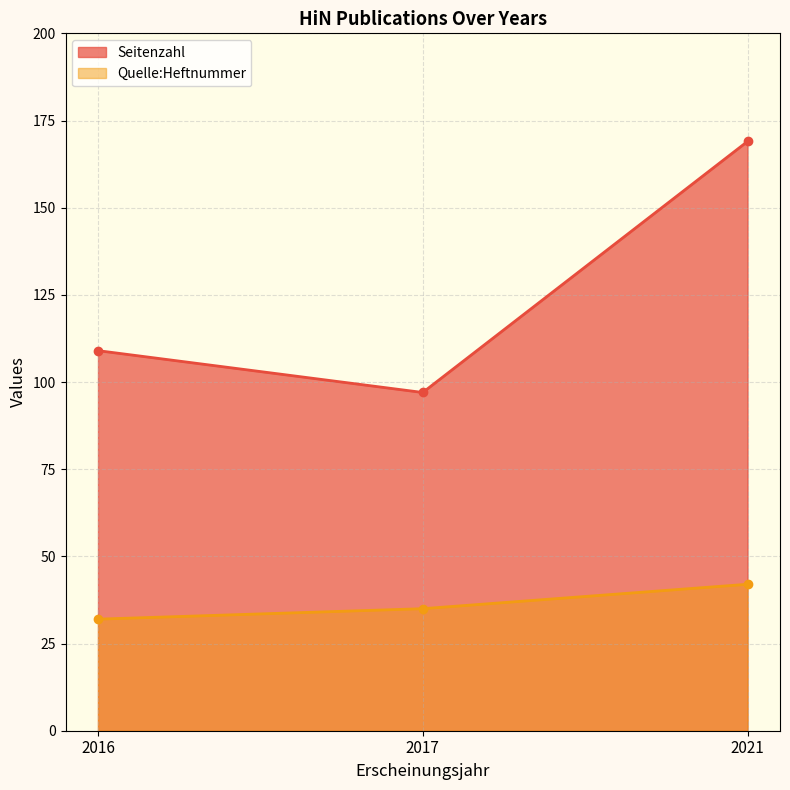

How many lines are shown in the chart?

2